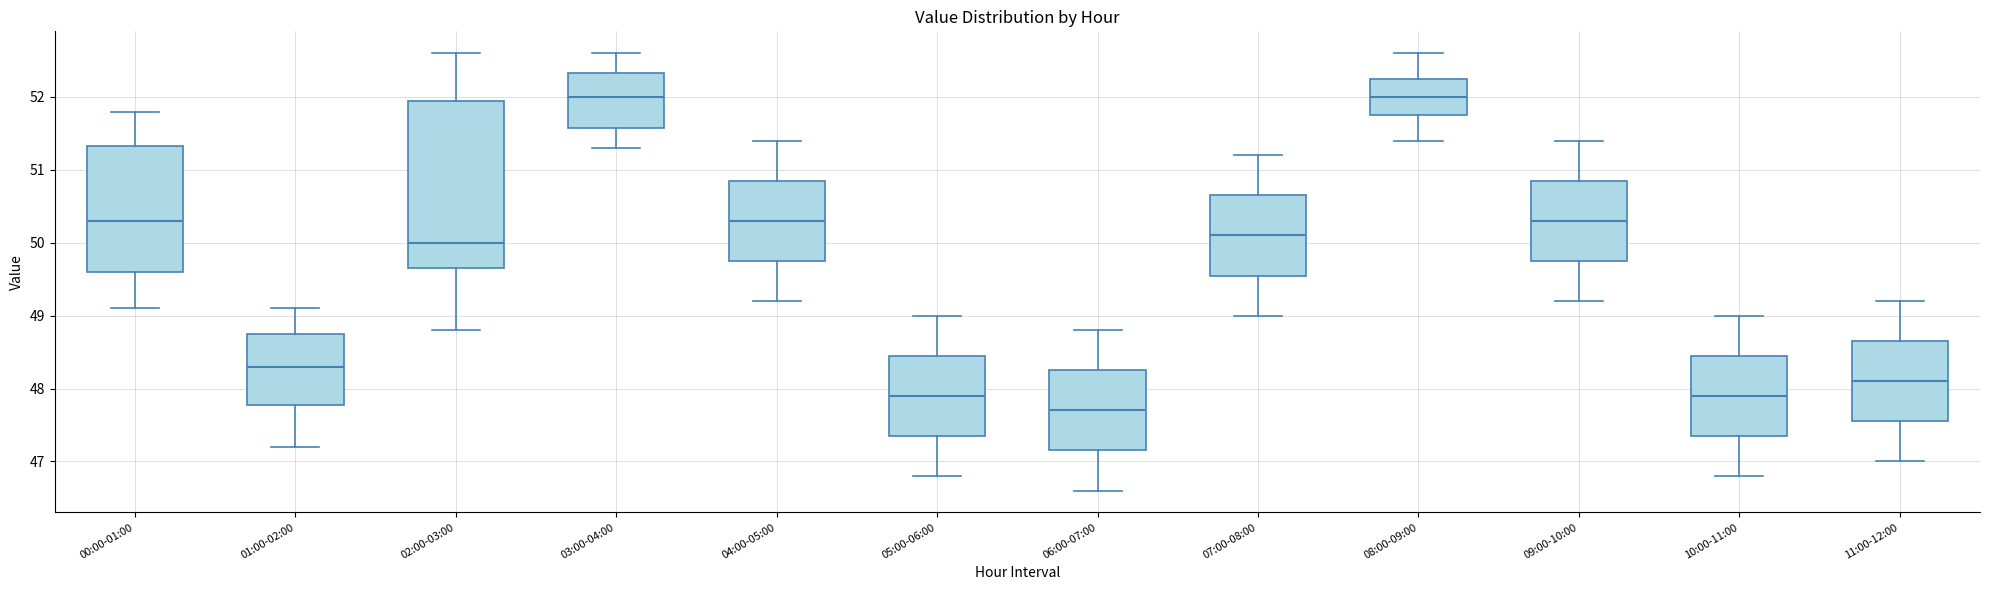

Reading left to right, transcribe this box plot: for each box, give where its median line is, the range the box spans, and where its two whiskers end, as read against the y-axis. The values are not printed on the chart, so give them approximately, as read against the axis.

00:00-01:00: median 50.3, box 49.6 to 51.3, whiskers 49.1 to 51.8
01:00-02:00: median 48.3, box 47.8 to 48.8, whiskers 47.2 to 49.1
02:00-03:00: median 50.0, box 49.7 to 52.0, whiskers 48.8 to 52.6
03:00-04:00: median 52.0, box 51.6 to 52.3, whiskers 51.3 to 52.6
04:00-05:00: median 50.3, box 49.8 to 50.9, whiskers 49.2 to 51.4
05:00-06:00: median 47.9, box 47.4 to 48.5, whiskers 46.8 to 49.0
06:00-07:00: median 47.7, box 47.2 to 48.3, whiskers 46.6 to 48.8
07:00-08:00: median 50.1, box 49.6 to 50.7, whiskers 49.0 to 51.2
08:00-09:00: median 52.0, box 51.8 to 52.3, whiskers 51.4 to 52.6
09:00-10:00: median 50.3, box 49.8 to 50.9, whiskers 49.2 to 51.4
10:00-11:00: median 47.9, box 47.4 to 48.5, whiskers 46.8 to 49.0
11:00-12:00: median 48.1, box 47.6 to 48.7, whiskers 47.0 to 49.2